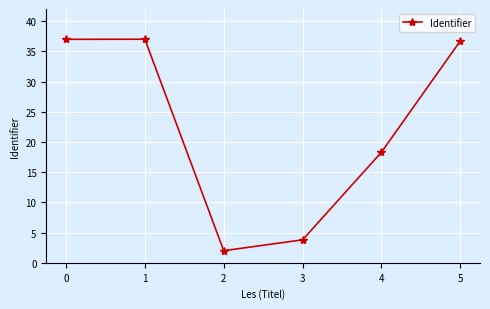

What is the difference between the maximum and minimum values?

35.0